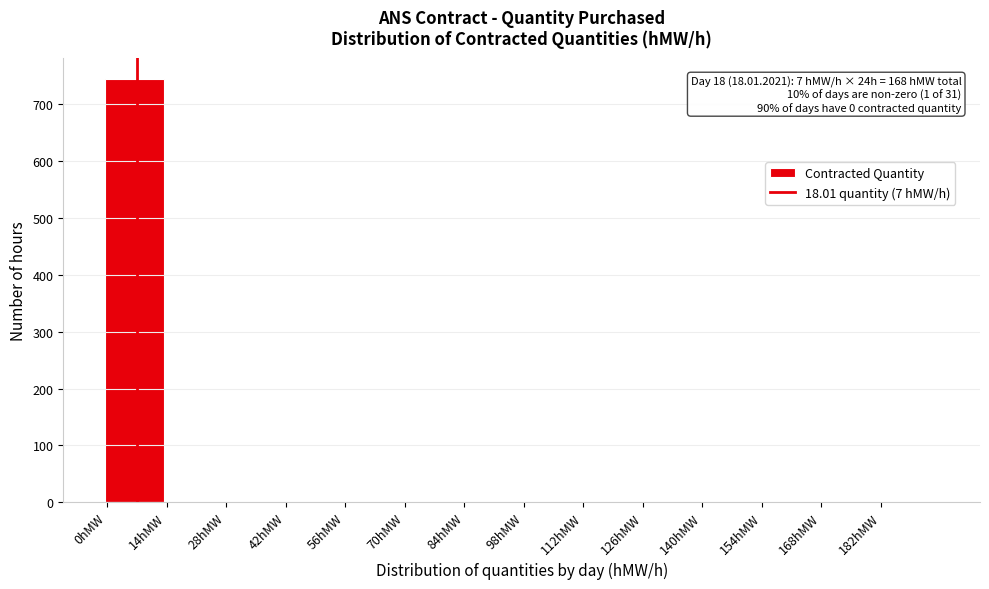

Which range on the x-axis has the tallest bar?

-0.5 to 13.5